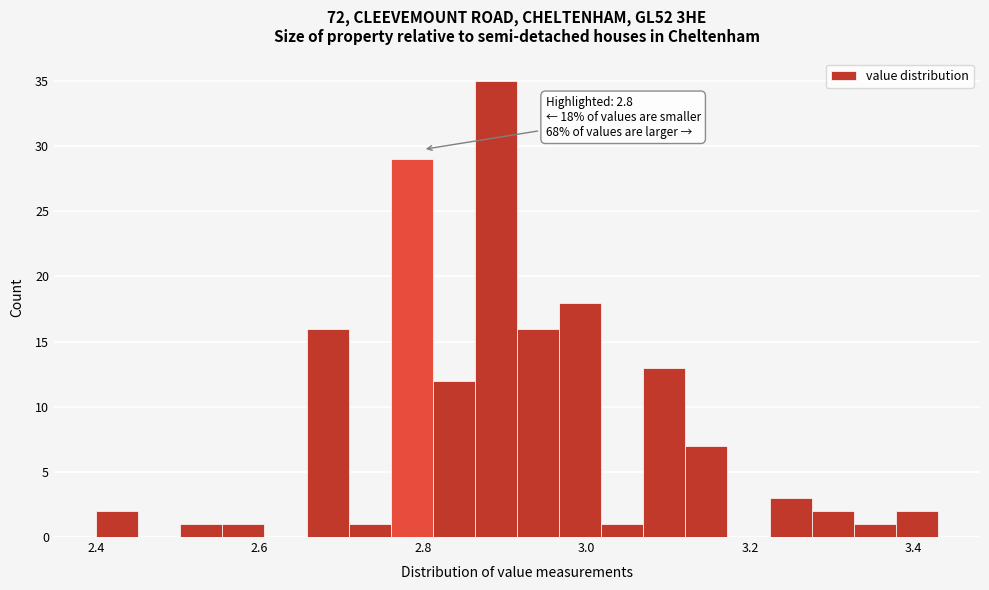

Read against the x-axis, roughly where is the centre of the tallest bar?

2.88